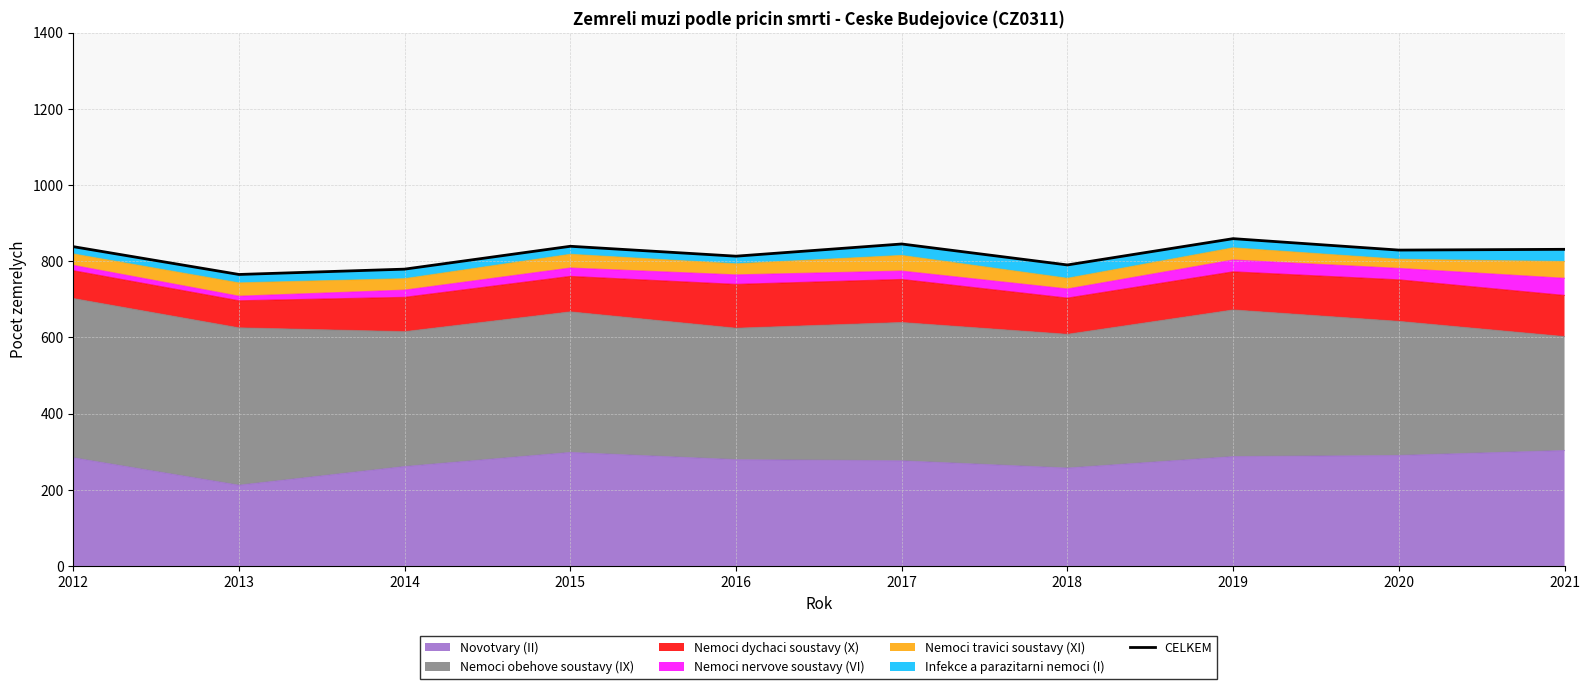

Approximately how many times larger is the value at 2013 compared to 2017?

0.9